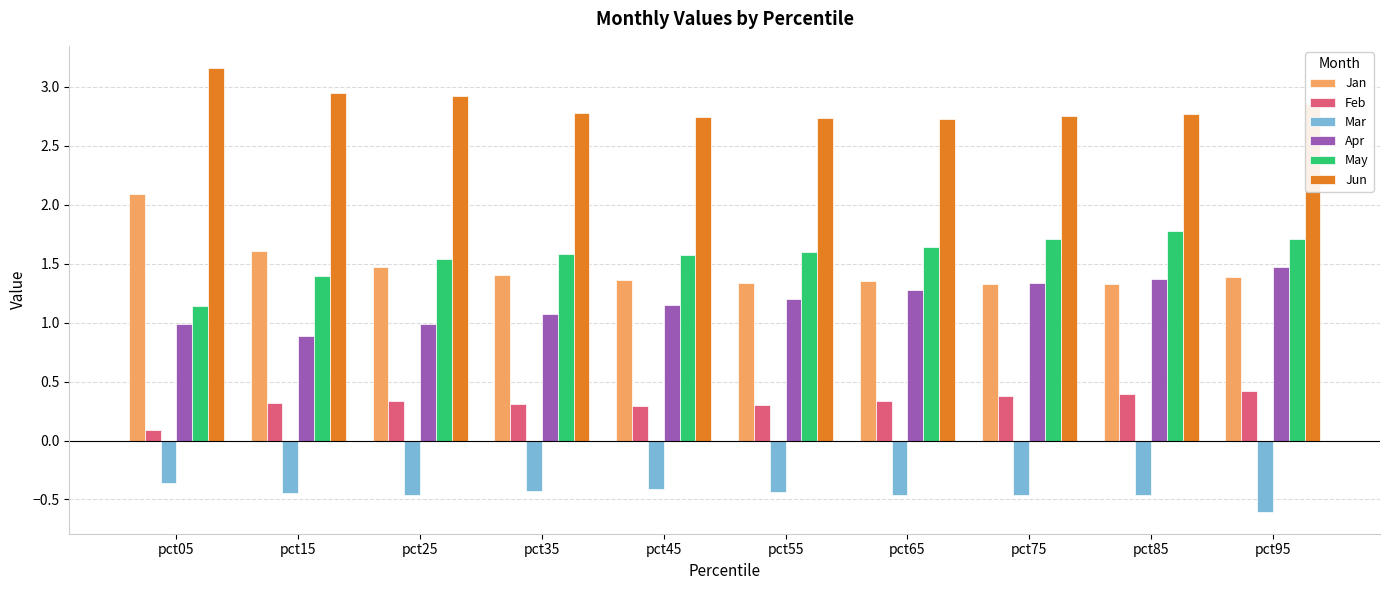

Is the value of Apr at pct95 greater than the value of Jan at pct75?

Yes